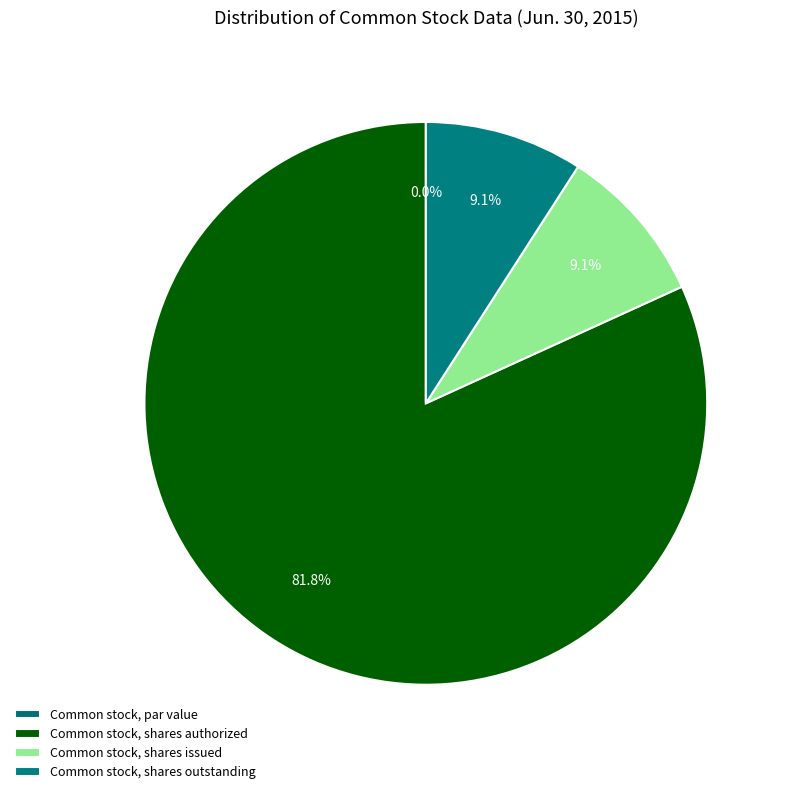

Does Common stock, shares authorized account for over 50% of the chart?

Yes